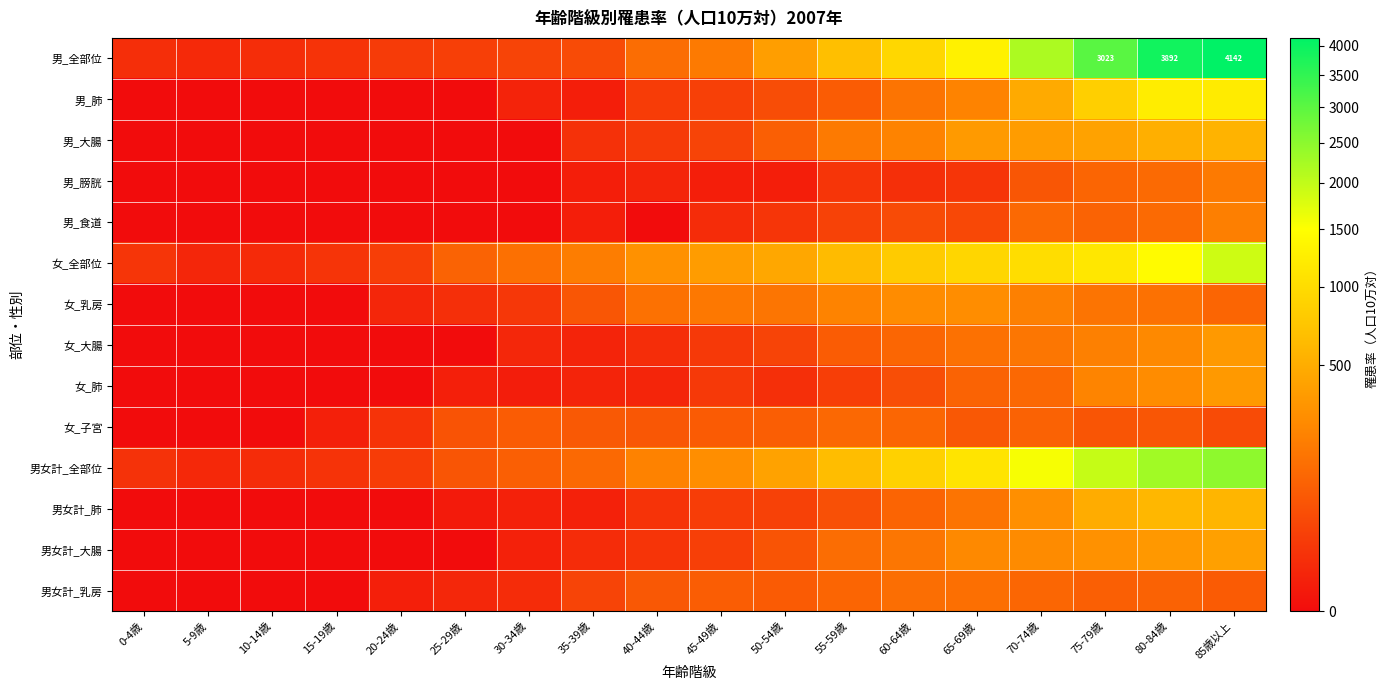

What is the spread (max minus min) of values at 50-54歳?

450.6